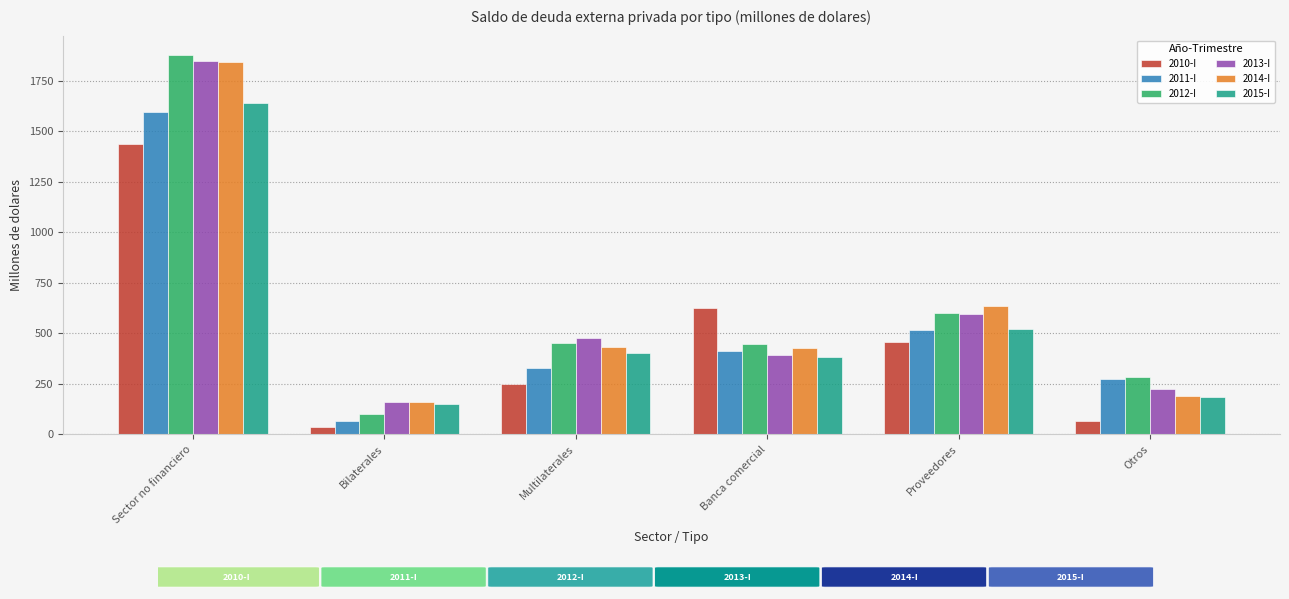

At which category is the sum across all series the highest?

Sector no financiero